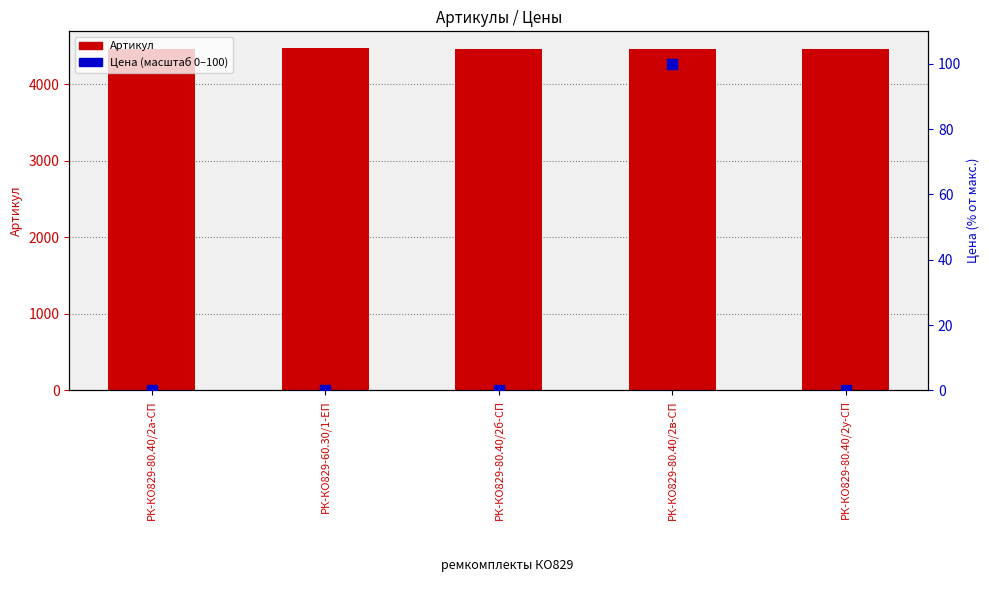

Which series has the largest total across all categories?

Артикул